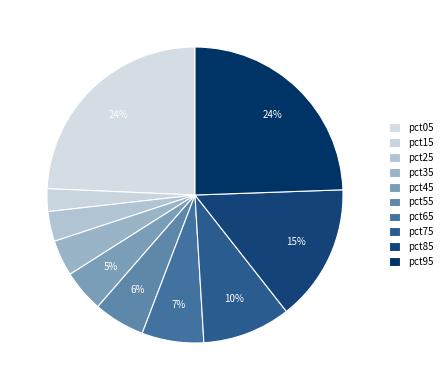

How many slices are in this pie chart?

10